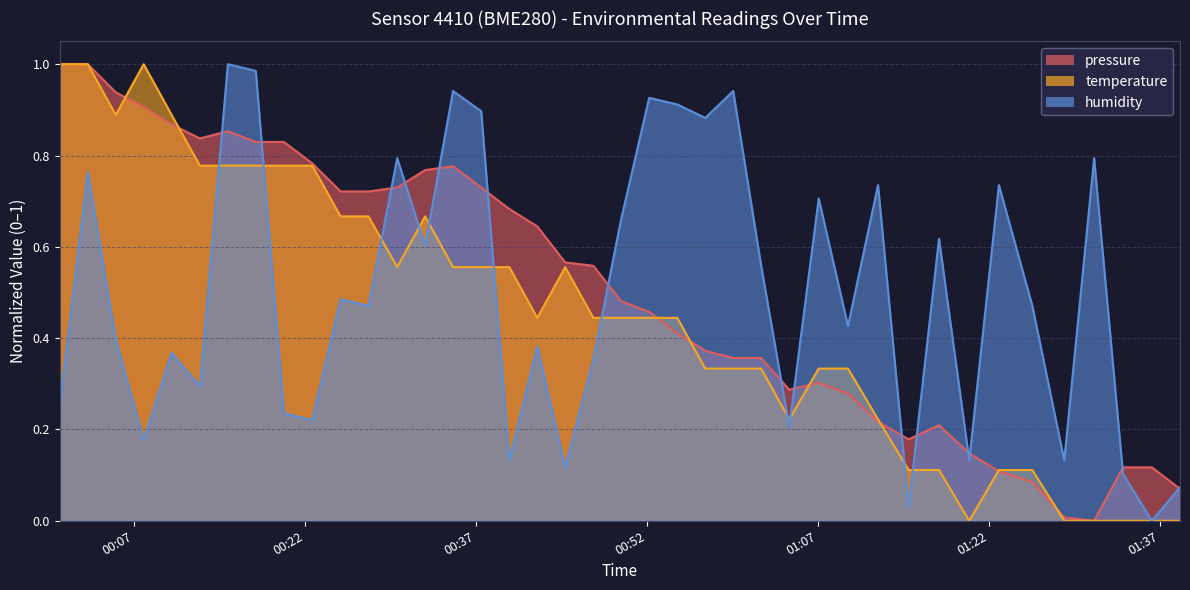

Does the chart display data point markers on the line(s)?

No